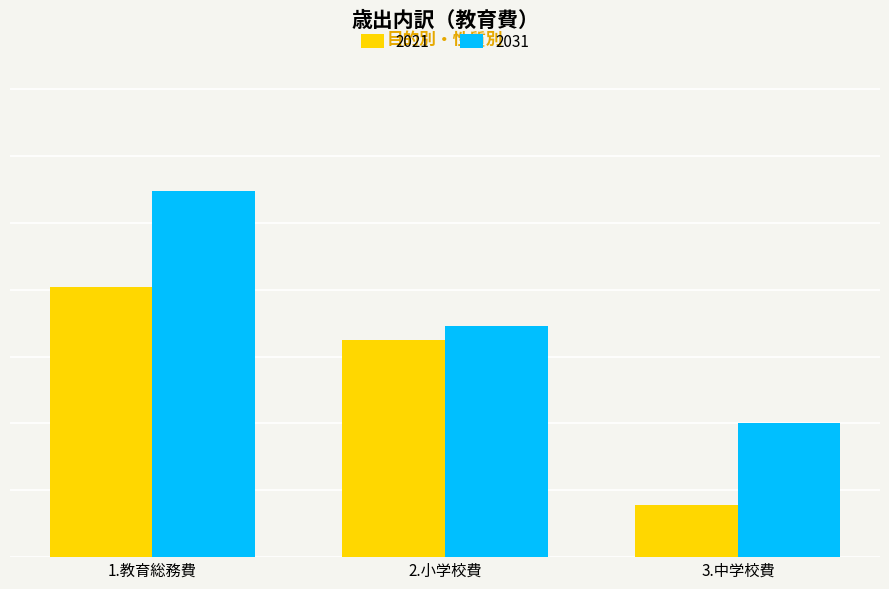

What are all the series names shown in the legend?

2021, 2031